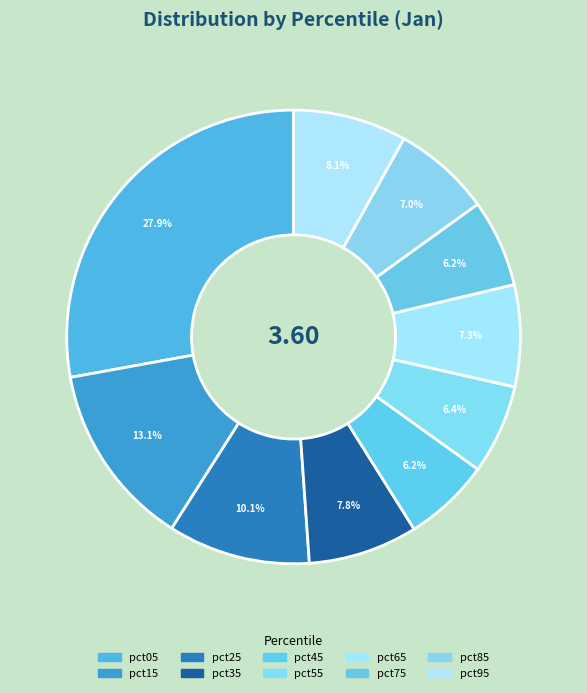

What percentage is the pct75 slice, to the nearest percent?

6%